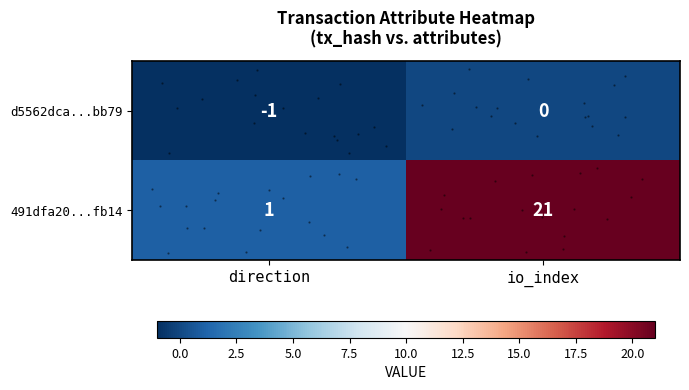

How many values in d5562dca...bb79 are below zero?

1